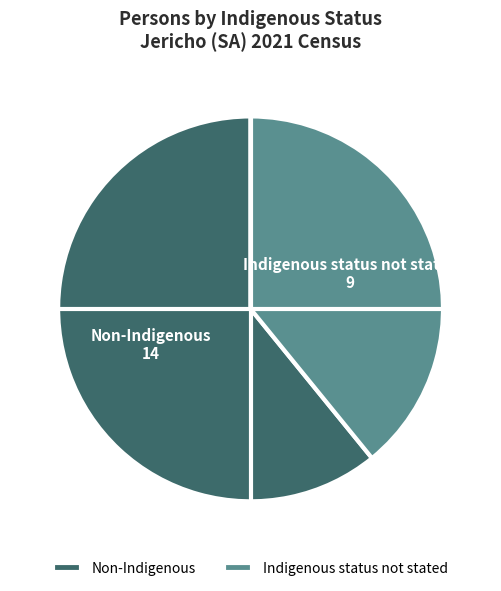

Approximately how many times larger is the value at Indigenous status not stated compared to Non-Indigenous?

0.6